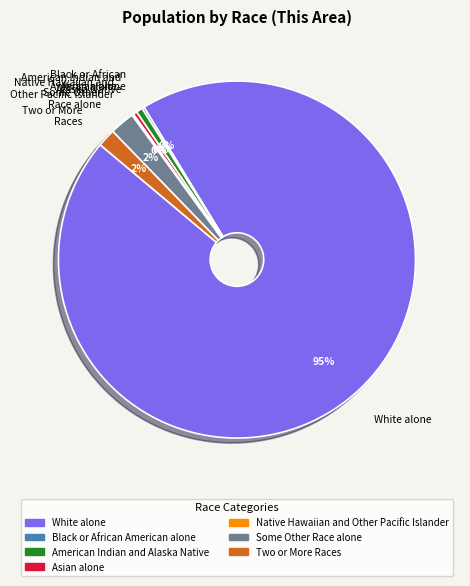

Do White alone and Asian alone together represent more than half of the pie?

Yes